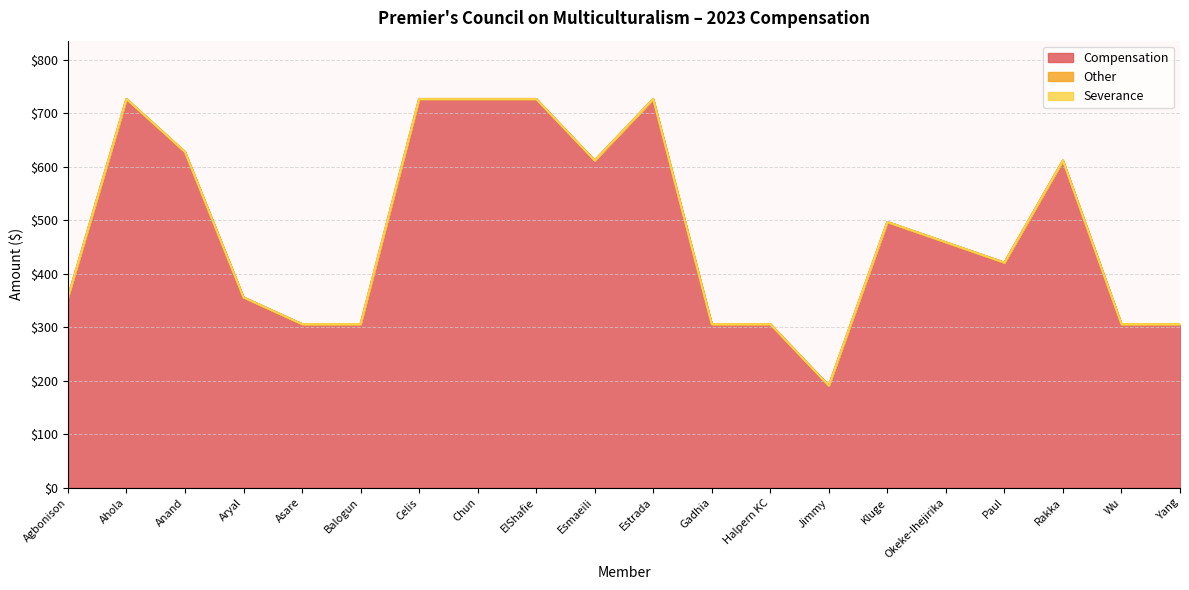

At which label does Compensation first exceed 459?

Ahola